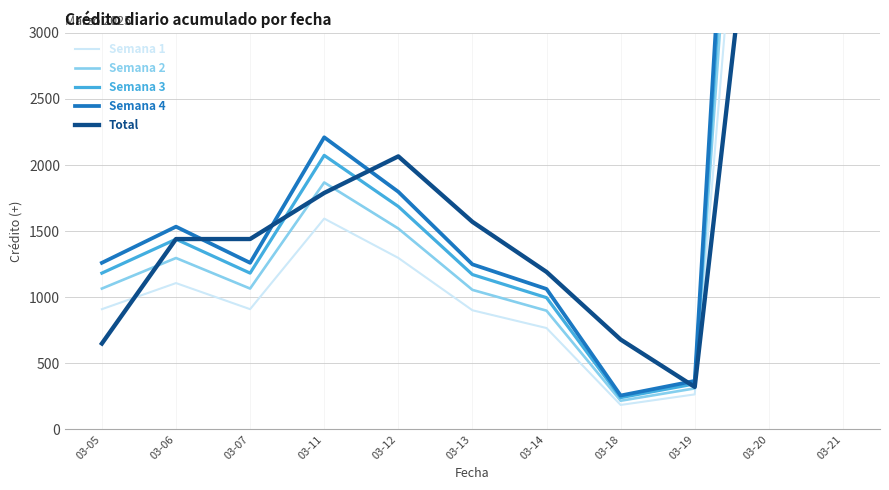

What is the total value across all series at 03-20?

39465.9